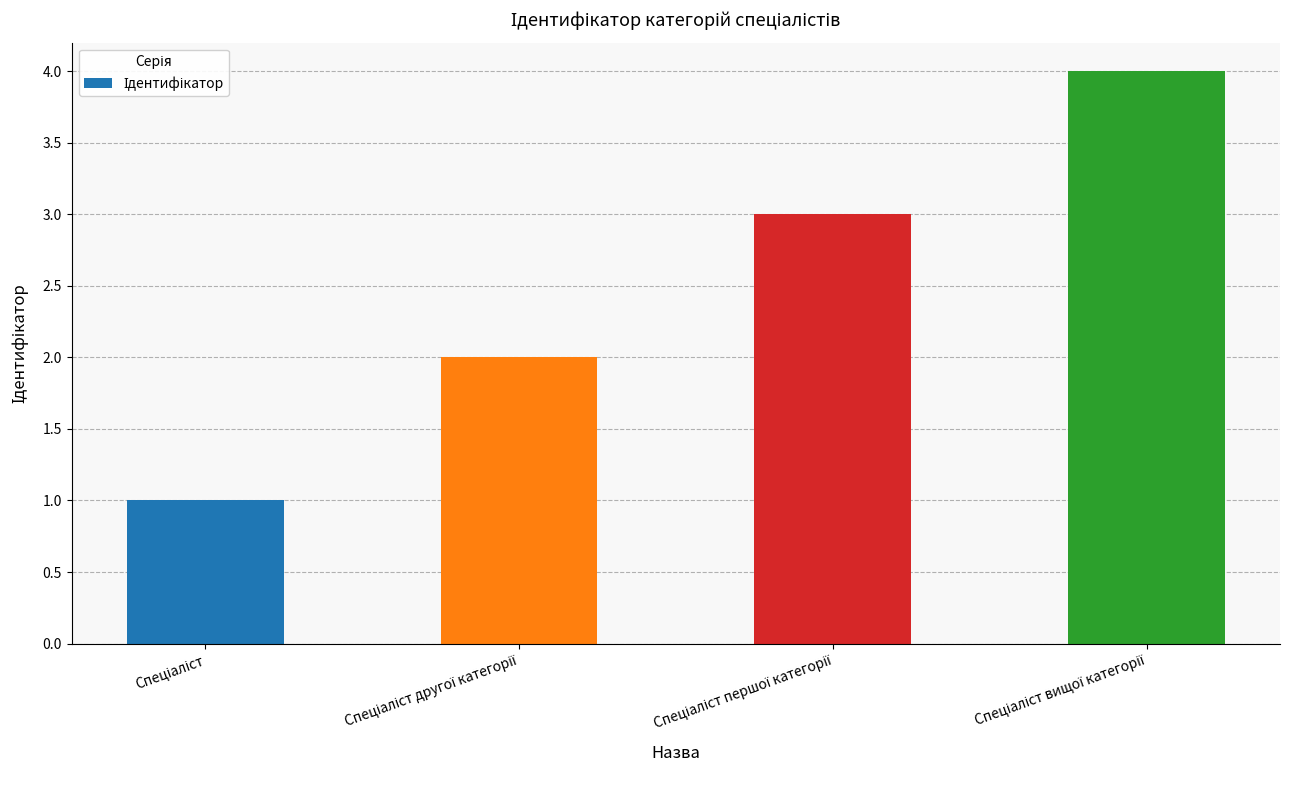

What is the value of the 1st bar from the left?

1